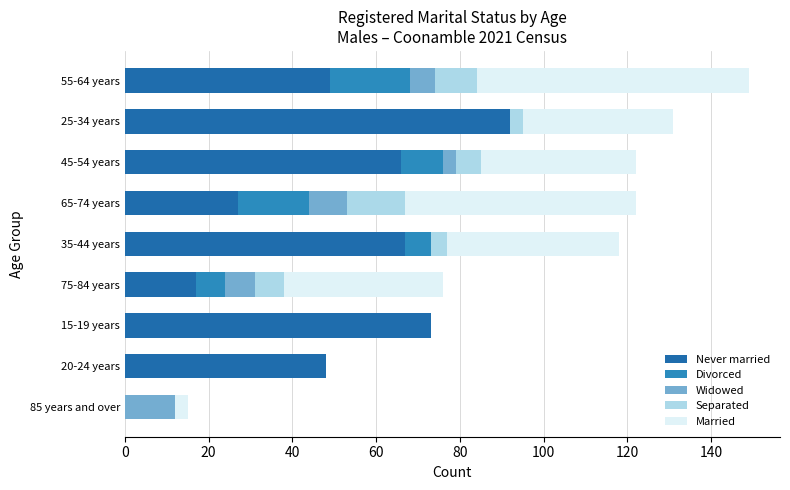

What is the average value of the Separated series?

5